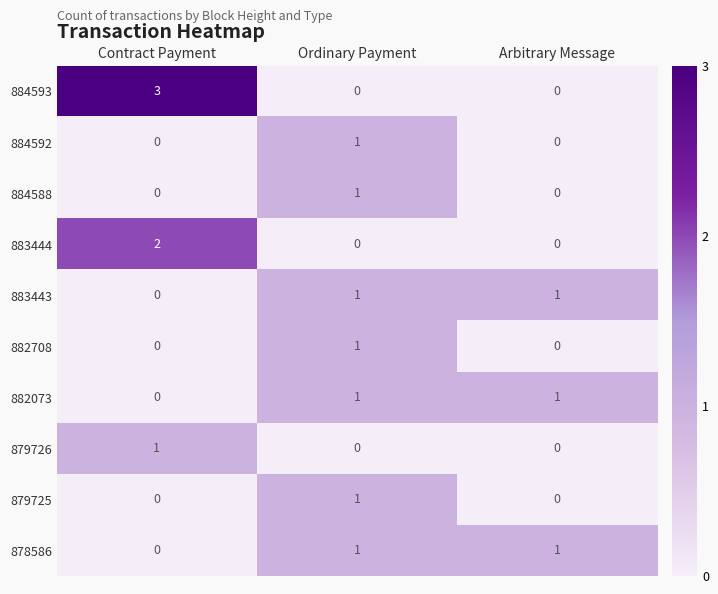

Which series has the largest range (max minus min)?

884593